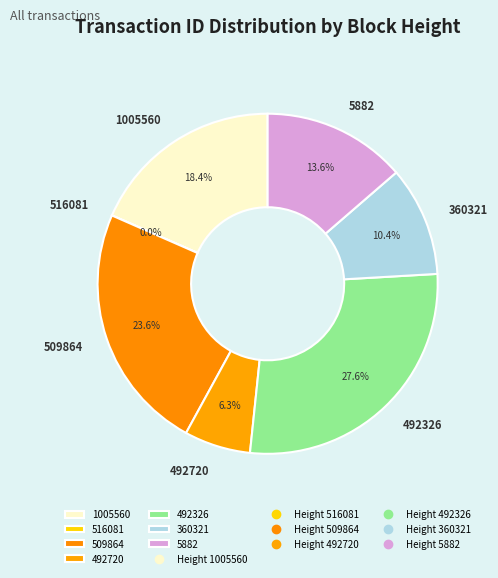

How much of the chart is everything except 492326?

72.4%